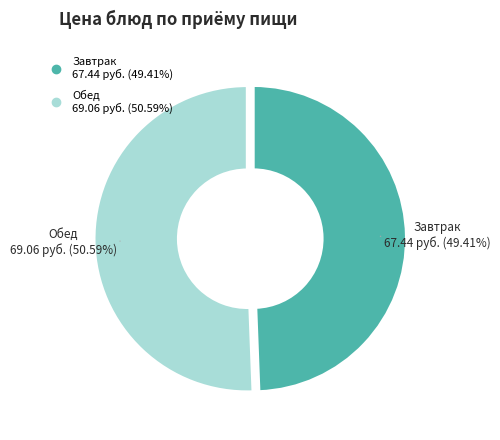

Is there a majority slice in this chart?

Yes